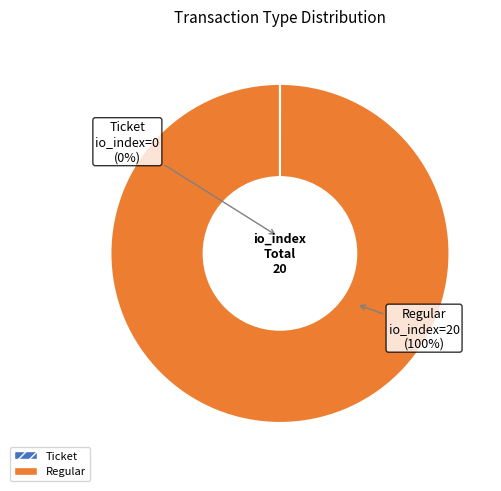

What is the change in value from Ticket to Regular?

+20